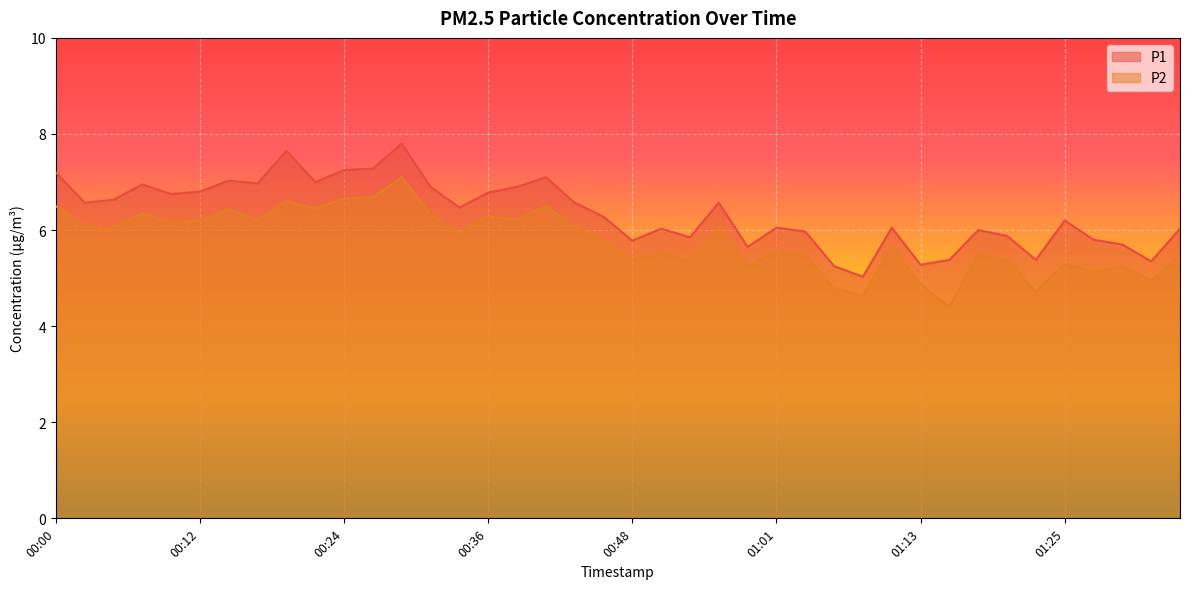

What are all the series names shown in the legend?

P1, P2